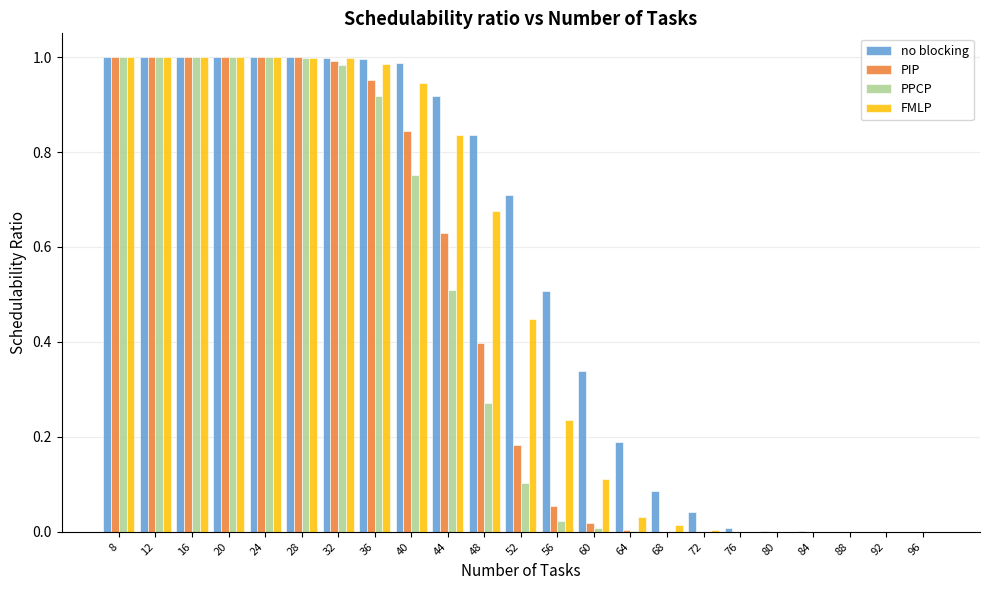

True or false: PPCP has a value of 1.0 at 24.

True